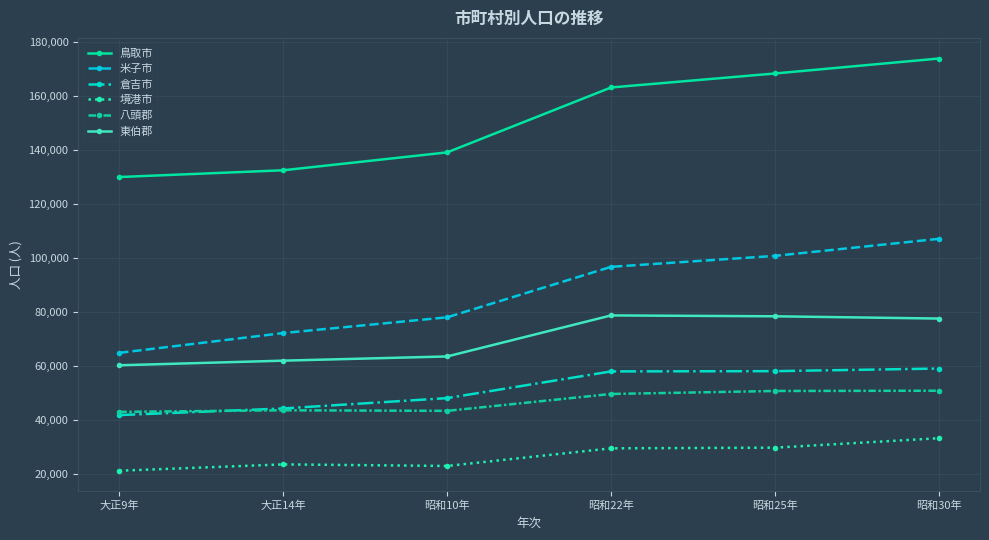

What is the average value of the 倉吉市 series?

51568